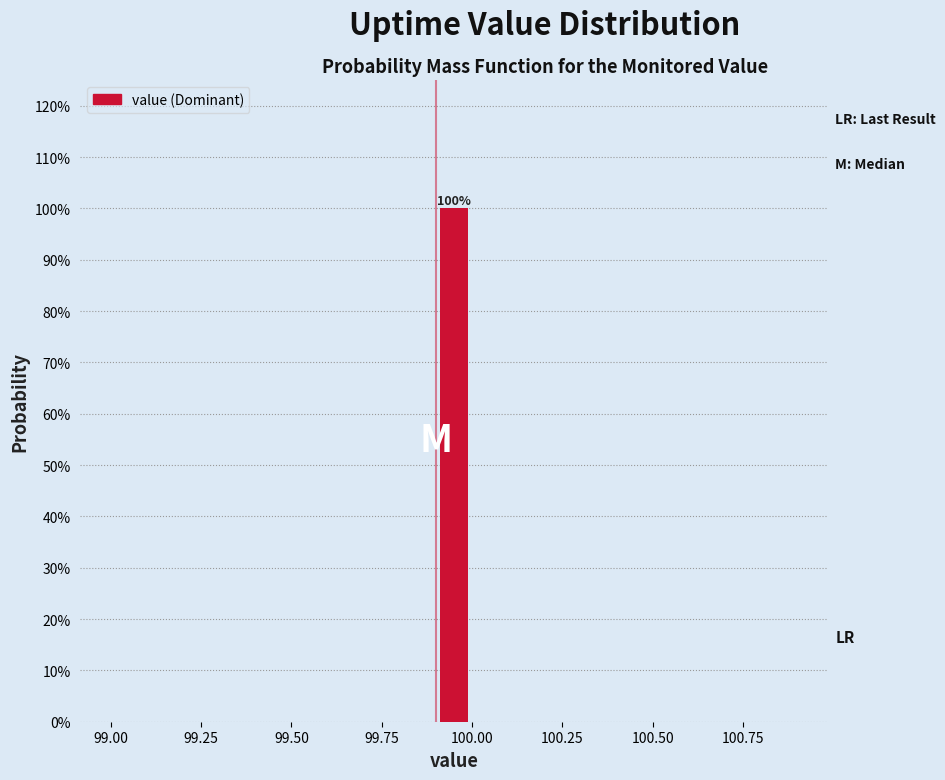

Read against the x-axis, roughly where is the centre of the tallest bar?

99.95